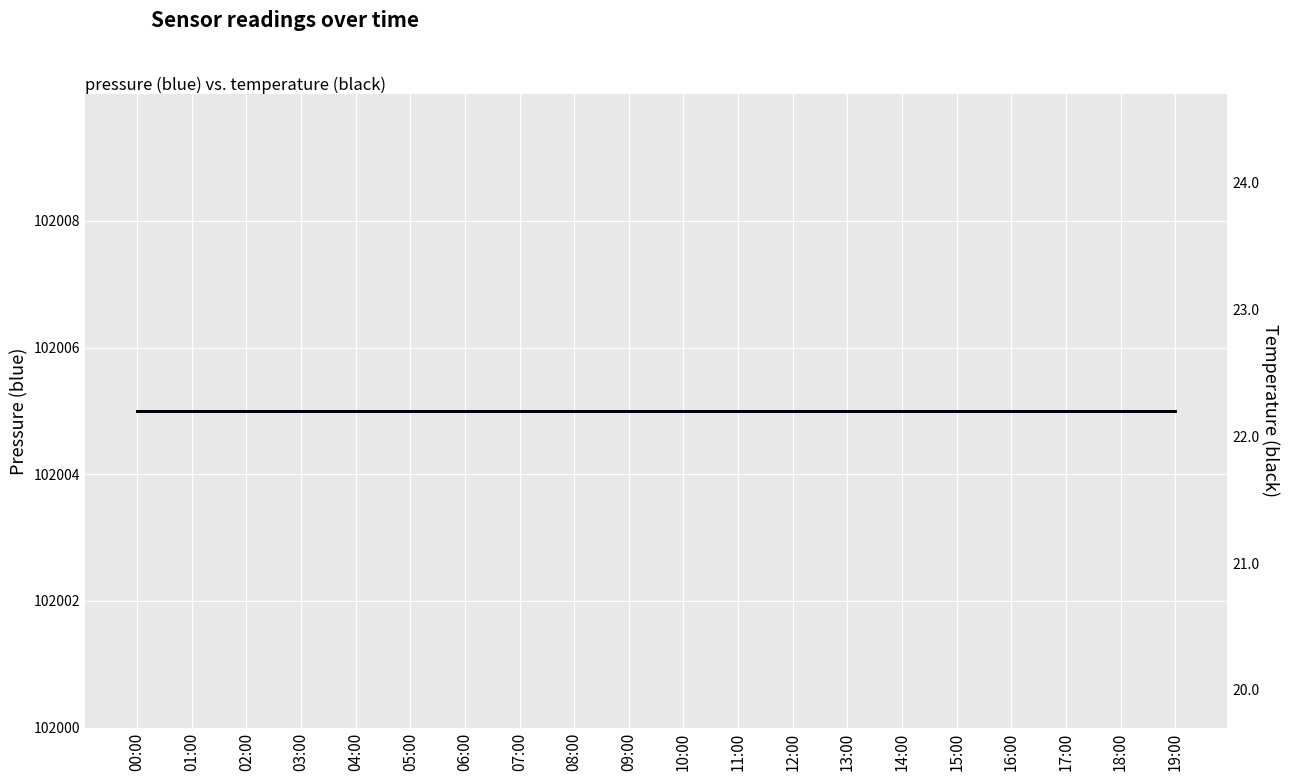

Which series has the largest total across all categories?

pressure